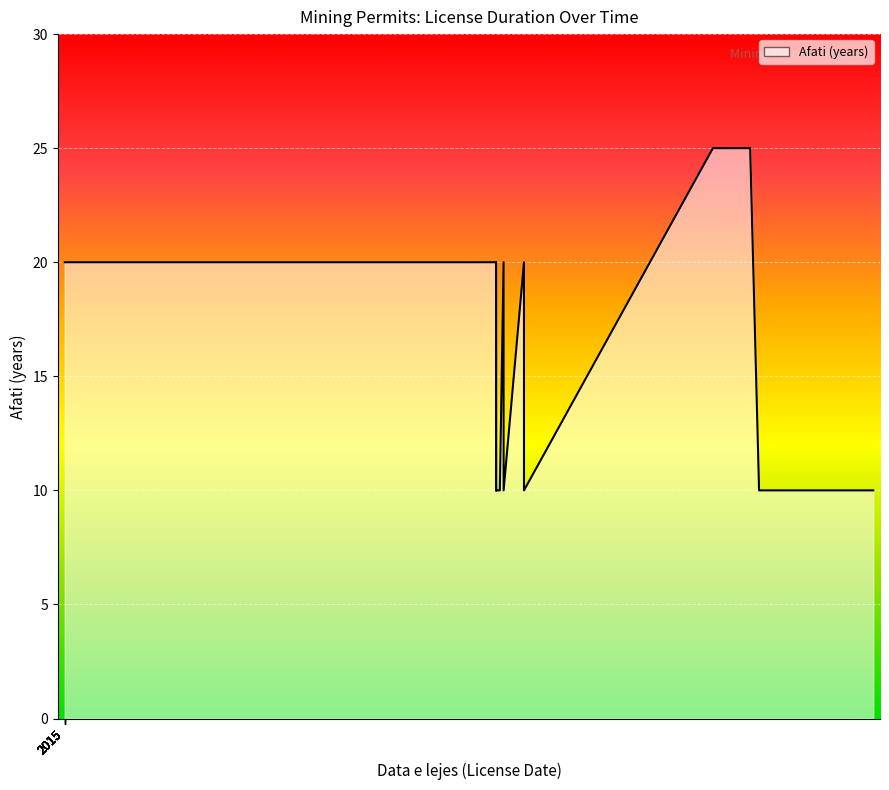

Reading left to right, what are all the values shown in this chart?

20	20	20	20	20	20	20	20	20	20	20	20	20	20	20	10	20	10	10	20	10	20	10	25	25	25	10	10	10	10	10	10	10	10	10	10	10	10	10